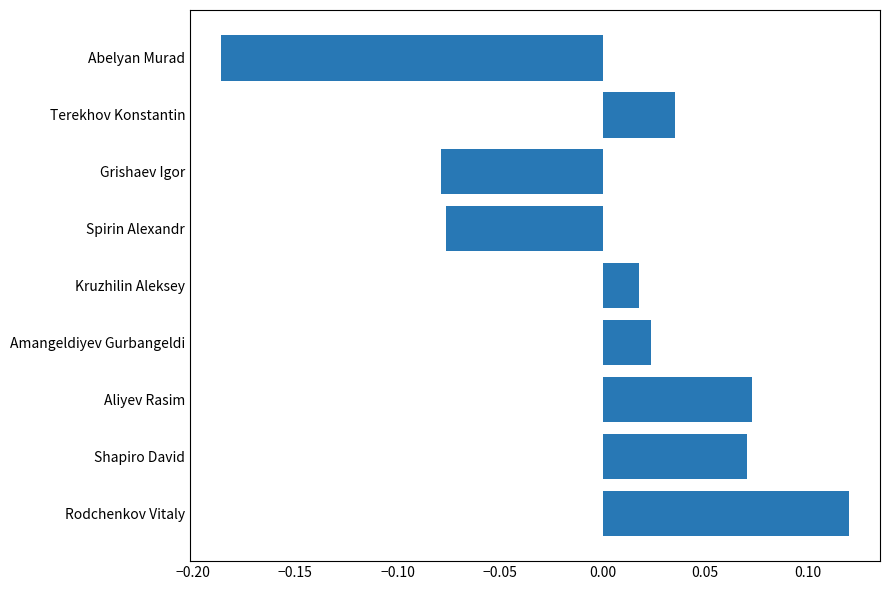

Which has a higher value, Kruzhilin Aleksey or Grishaev Igor?

Kruzhilin Aleksey